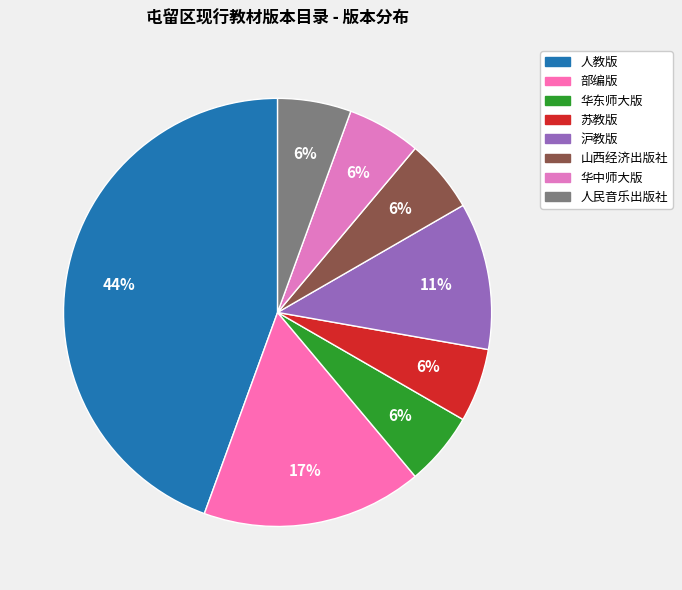

True or false: 苏教版 accounts for 17% of the total.

False